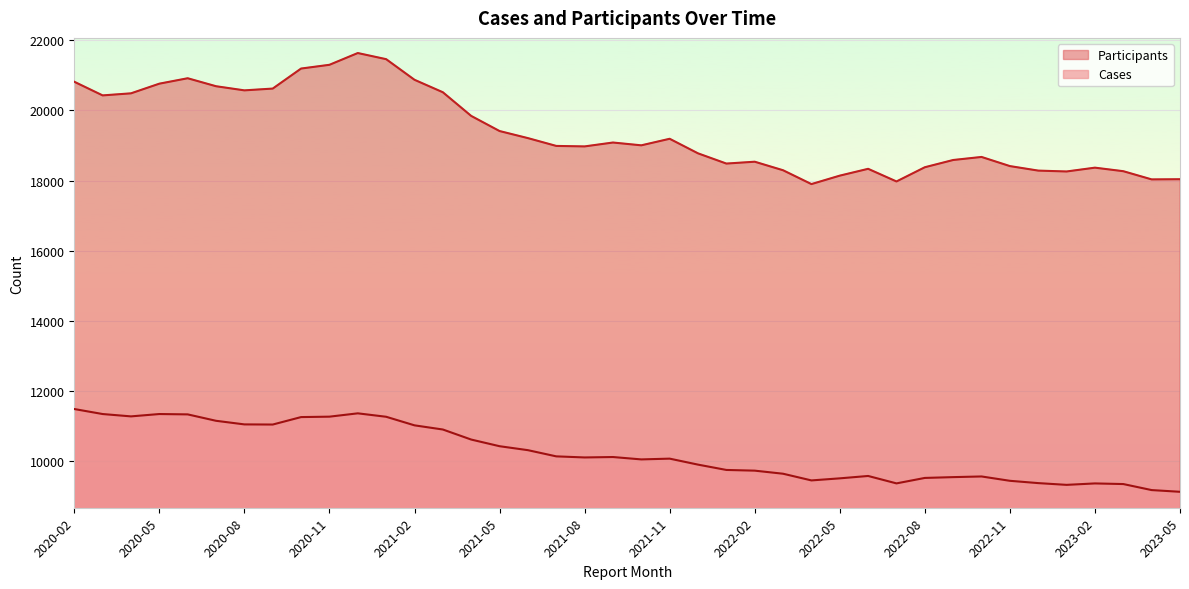

Where is Cases nearest to the value 10291?

2021-06